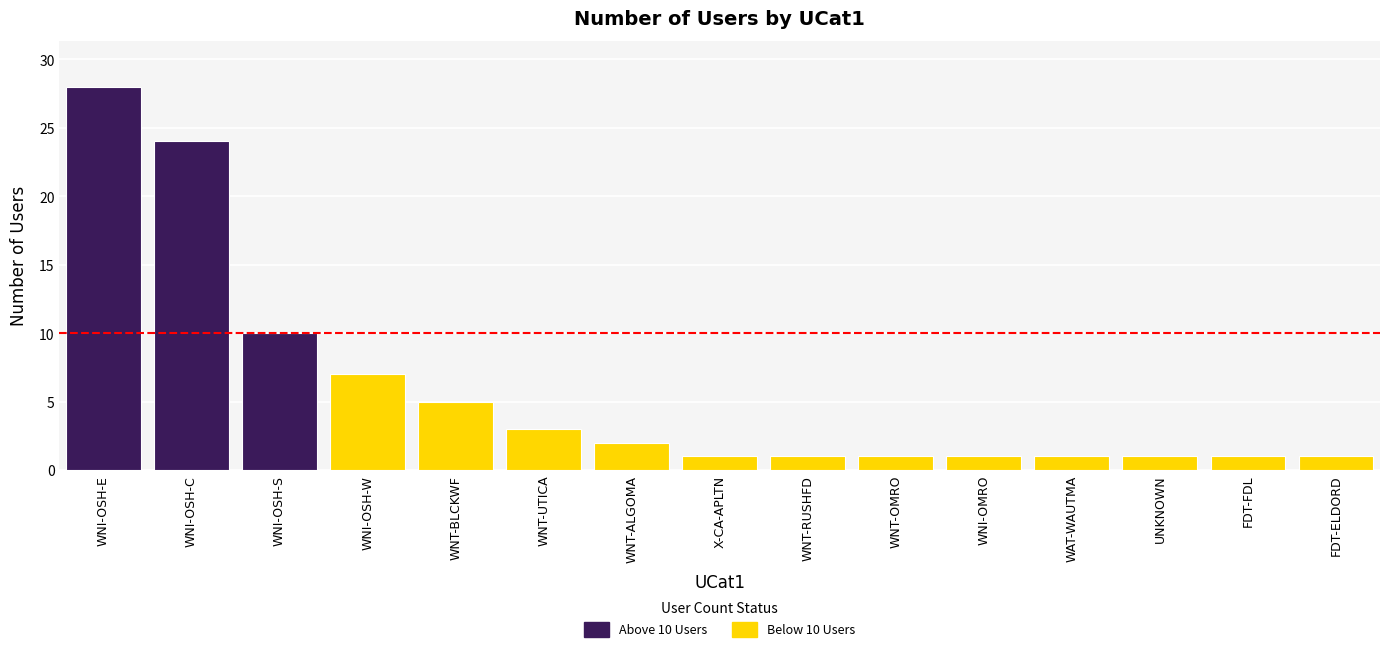

Is it true that the value at WNI-OSH-C is 24?

True